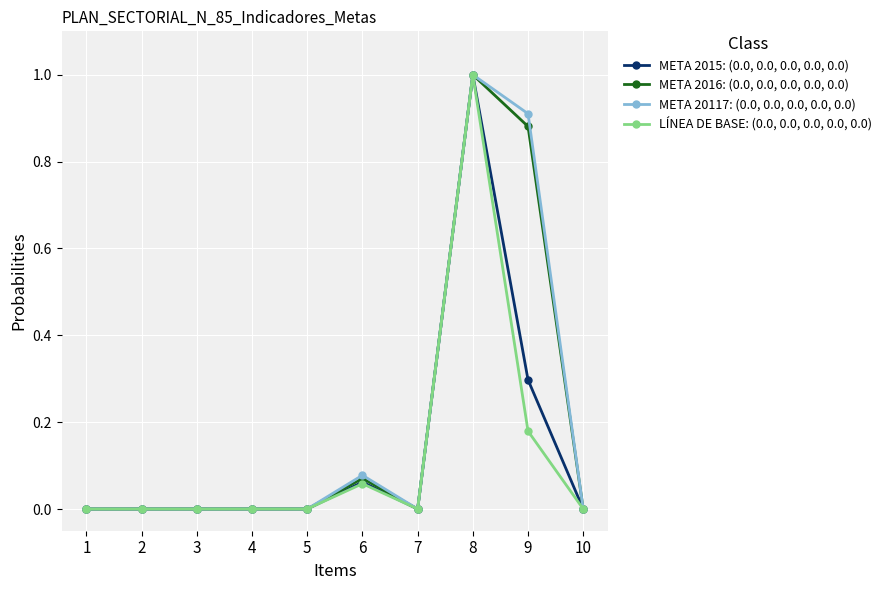

What is the greatest value displayed?

1.0